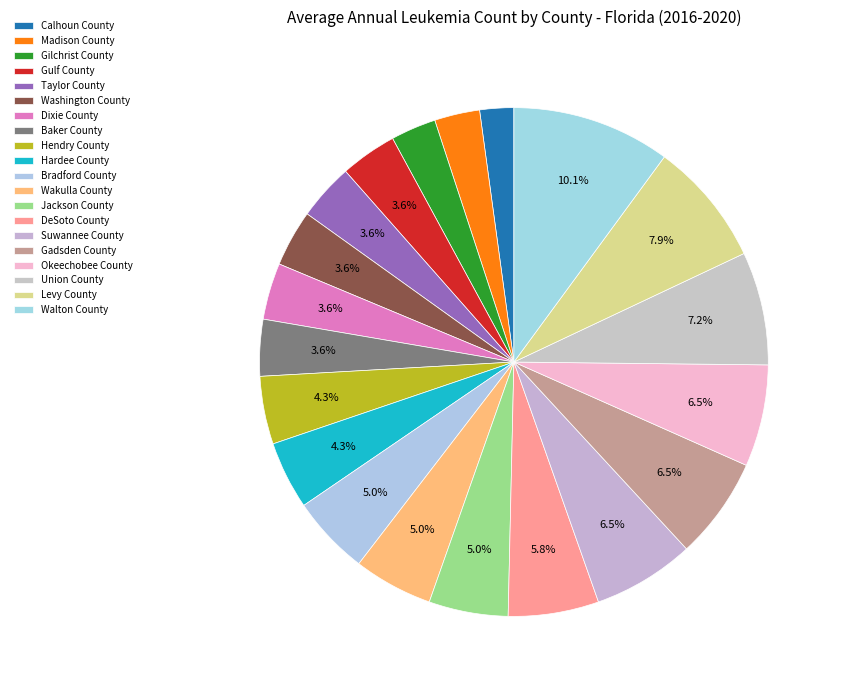

To the nearest percent, what is the difference between the Taylor County and Levy County slice percentages?

4%